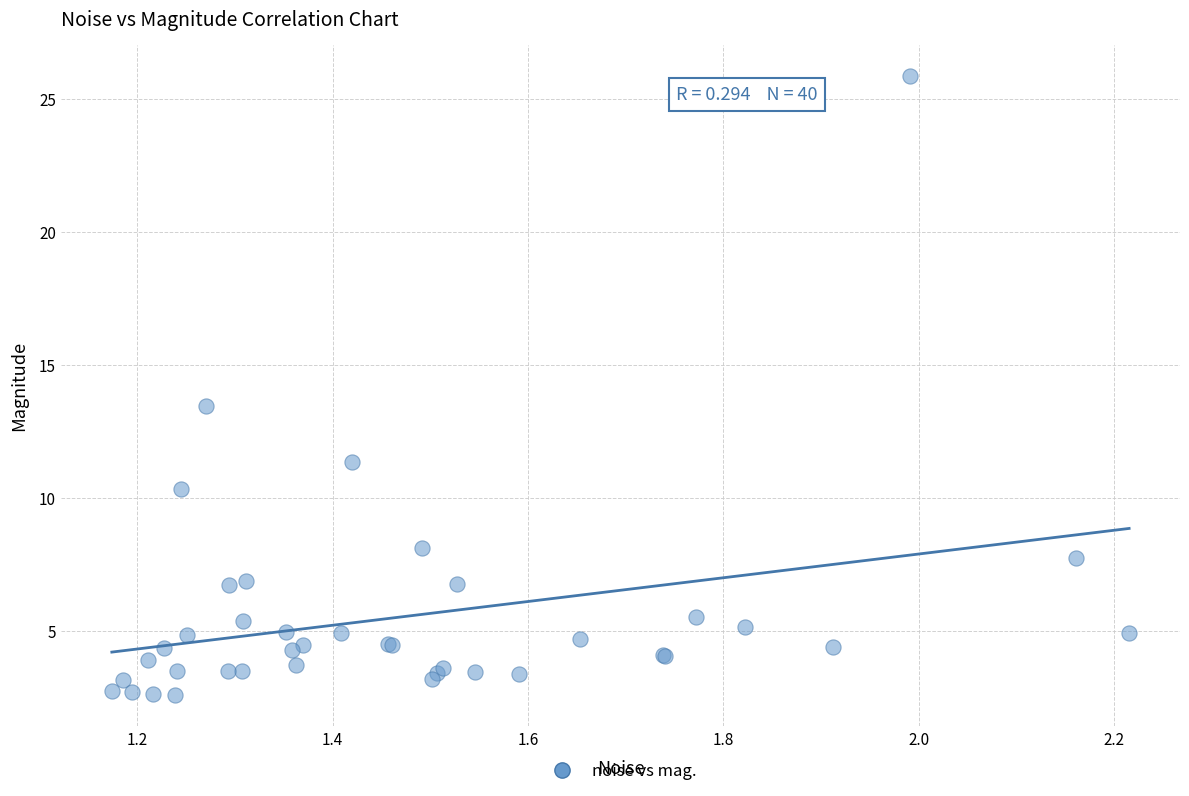

What Y value in the scatter plot is closest to 14?

13.5